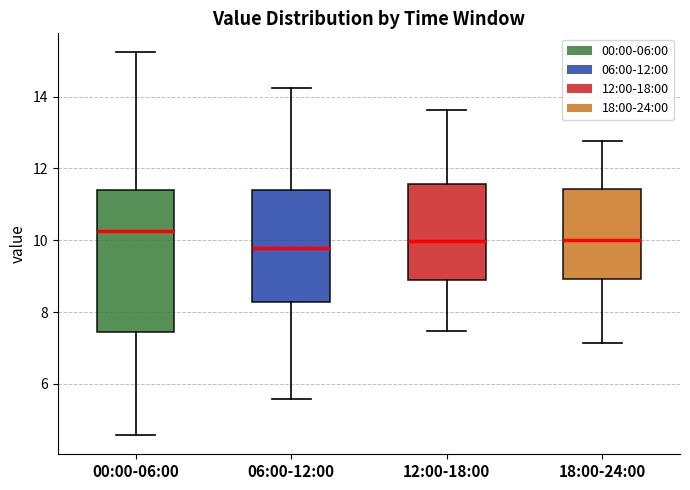

Reading left to right, transcribe this box plot: for each box, give where its median line is, the range the box spans, and where its two whiskers end, as read against the y-axis. The values are not printed on the chart, so give them approximately, as read against the axis.

00:00-06:00: median 10.2, box 7.4 to 11.4, whiskers 4.6 to 15.2
06:00-12:00: median 9.8, box 8.2 to 11.4, whiskers 5.6 to 14.2
12:00-18:00: median 10.0, box 9.0 to 11.6, whiskers 7.4 to 13.6
18:00-24:00: median 10.0, box 9.0 to 11.4, whiskers 7.2 to 12.8